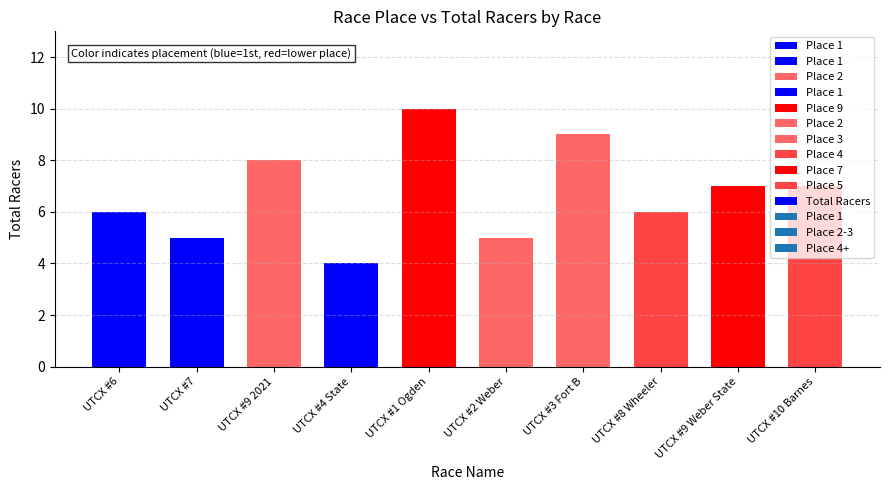

What is the change in value from UTCX #9 2021 to UTCX #2 Weber?

-3